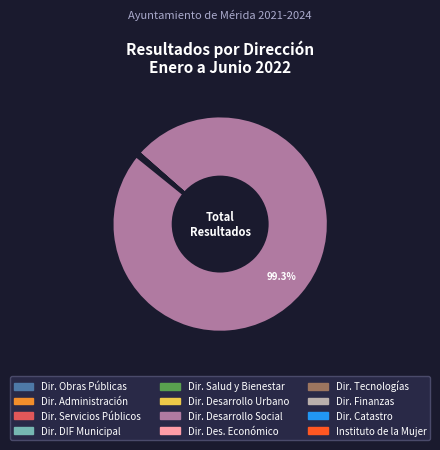

Is there a majority slice in this chart?

Yes